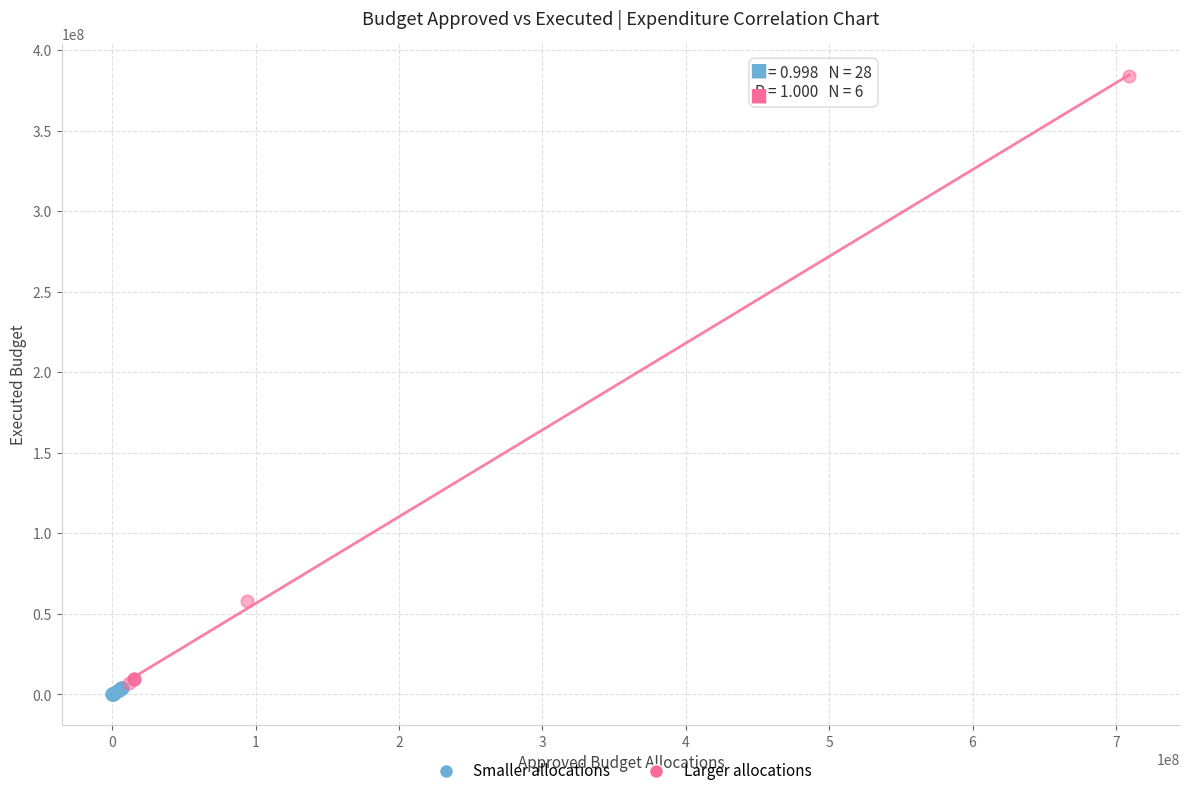

Which series reaches the maximum Y coordinate?

Larger allocations